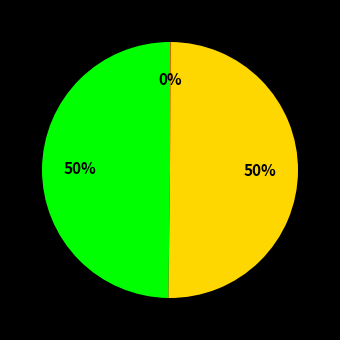

To the nearest percent, what is the difference between the largest and smallest slice percentages?

50%